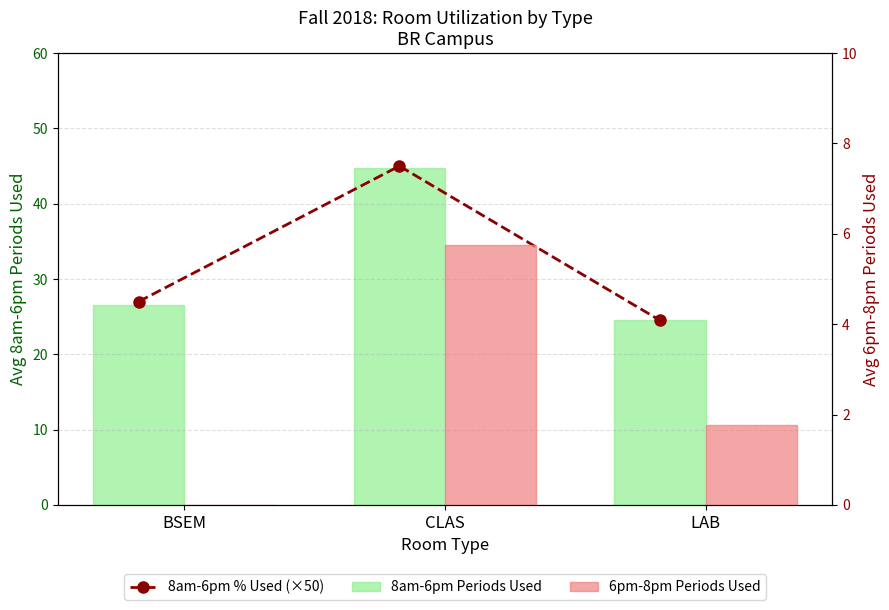

What is the difference between the highest and lowest values at LAB?

22.8